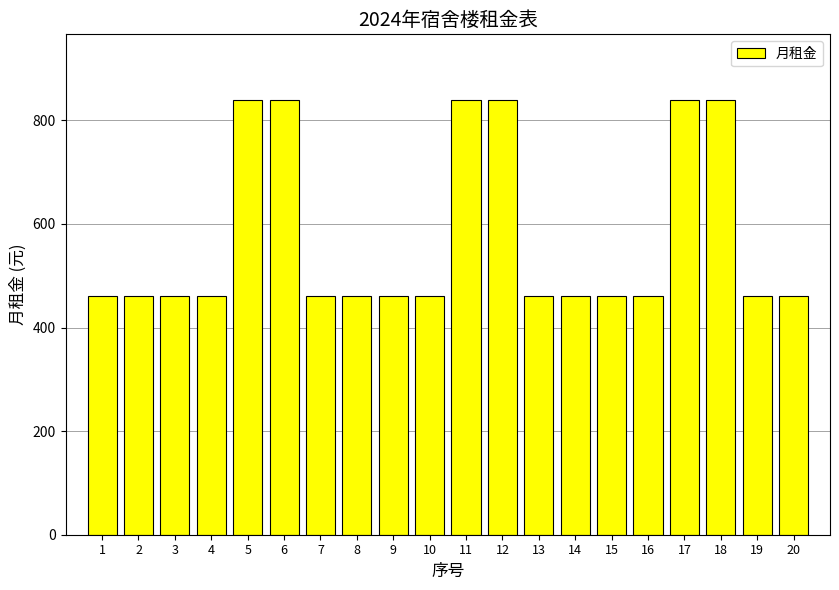

Approximately how many times larger is the value at 11 compared to 10?

1.8